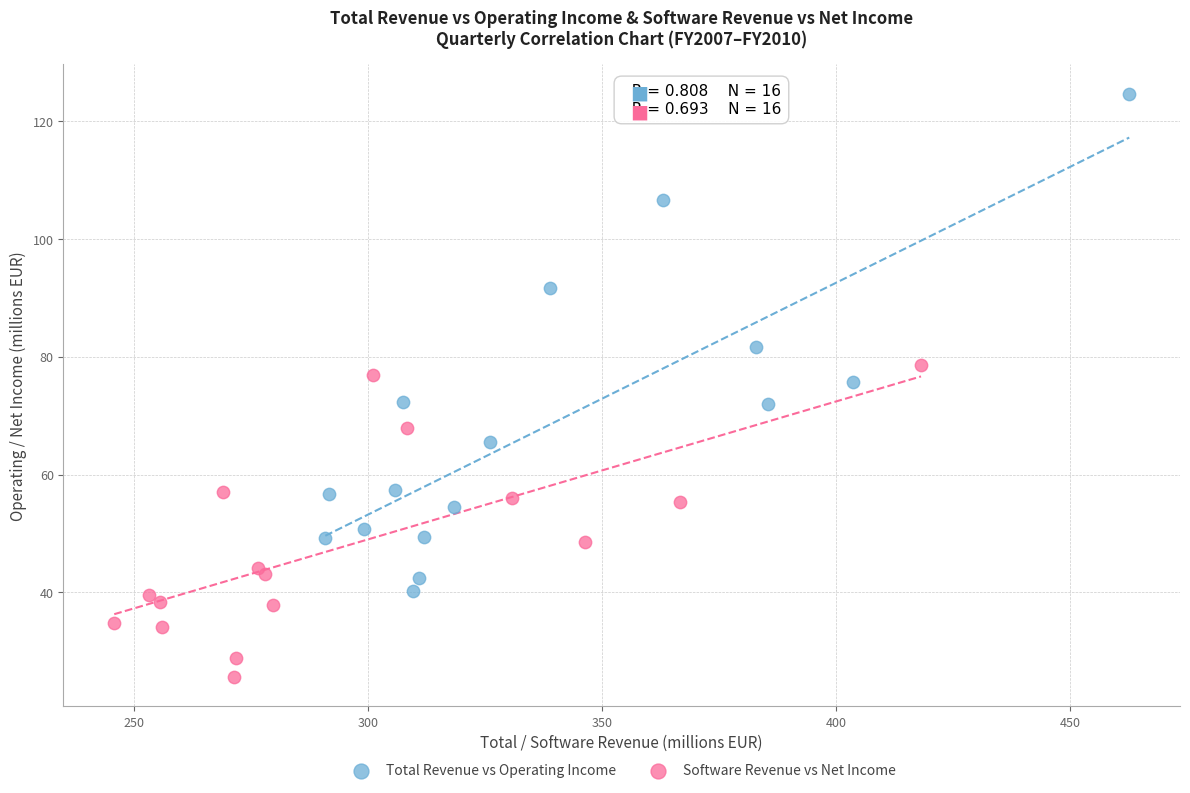

Which series has the widest spread of Y values?

Total Revenue vs Operating Income